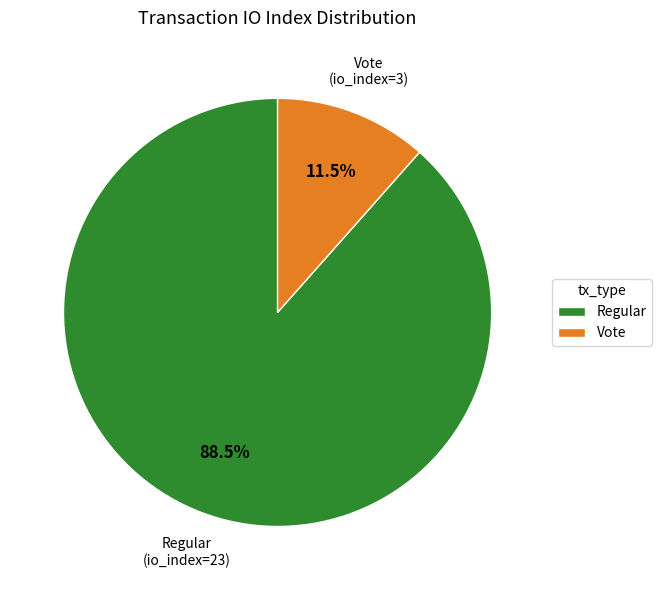

Which slice is the largest?

Regular